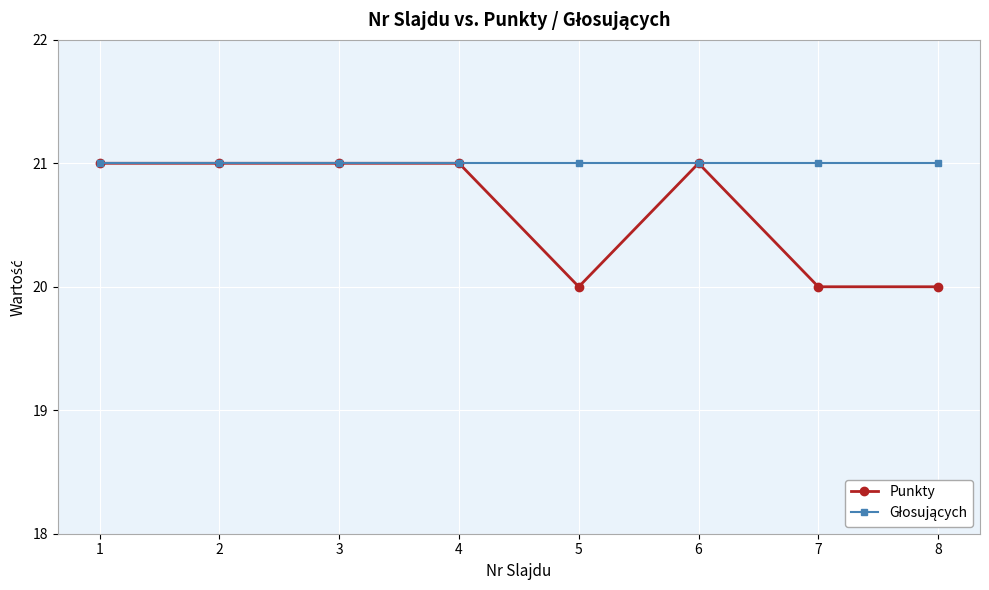

What is the minimum value for Punkty?

20